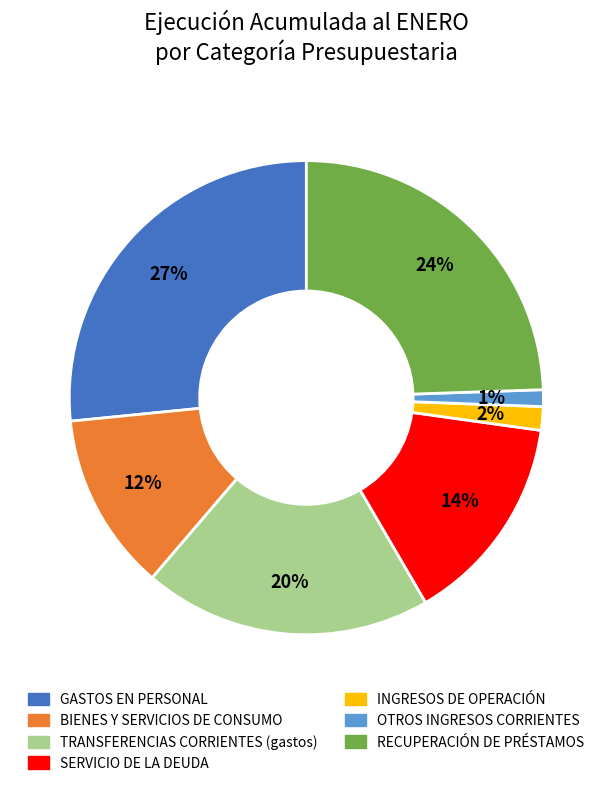

What is the ratio of the value at RECUPERACIÓN DE PRÉSTAMOS to the value at TRANSFERENCIAS CORRIENTES (gastos)?

1.2